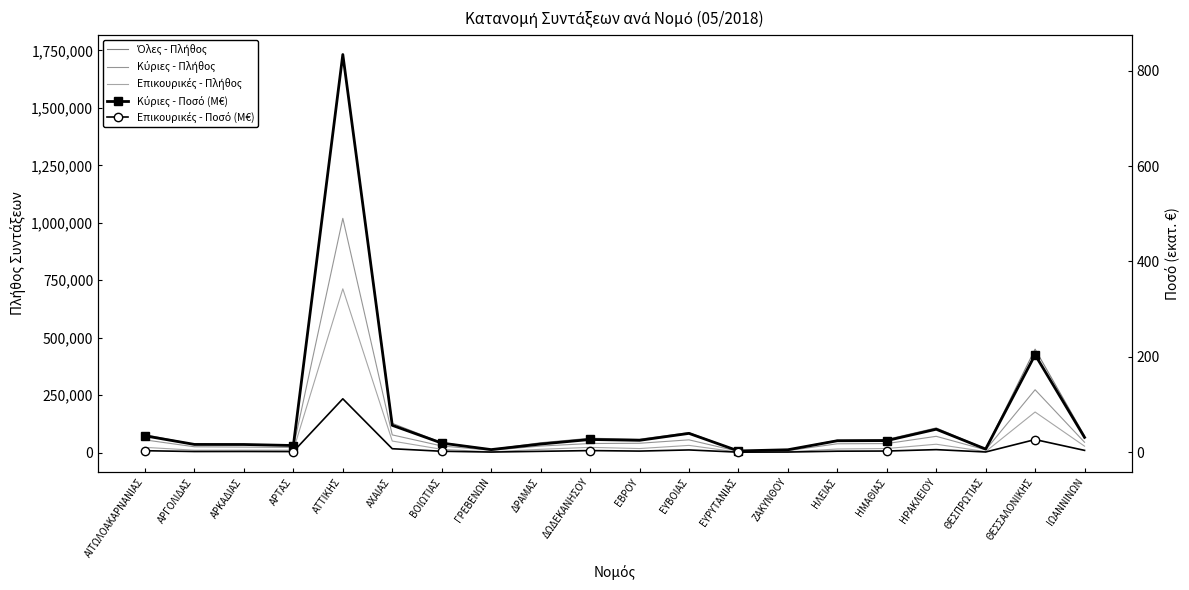

Which series has the largest total across all categories?

Όλες - Πλήθος